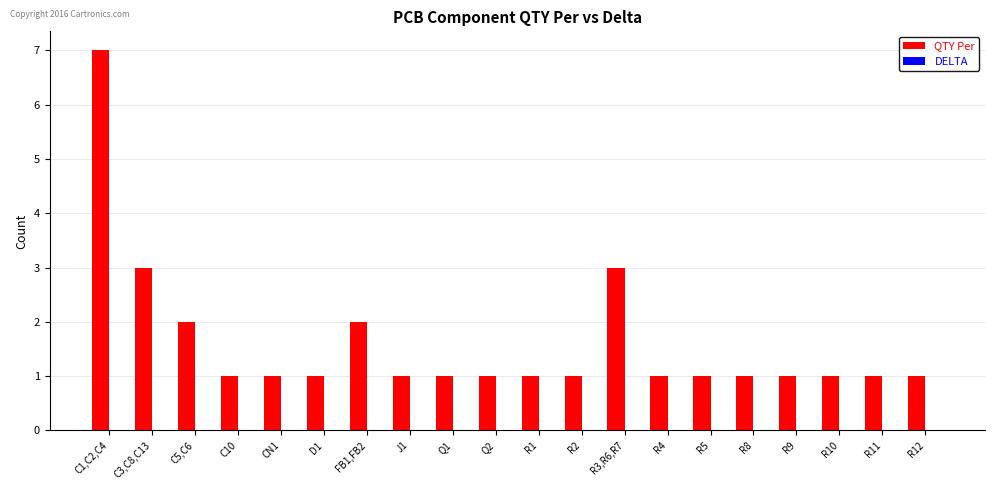

True or false: the data shows 3 at R3,R6,R7.

True